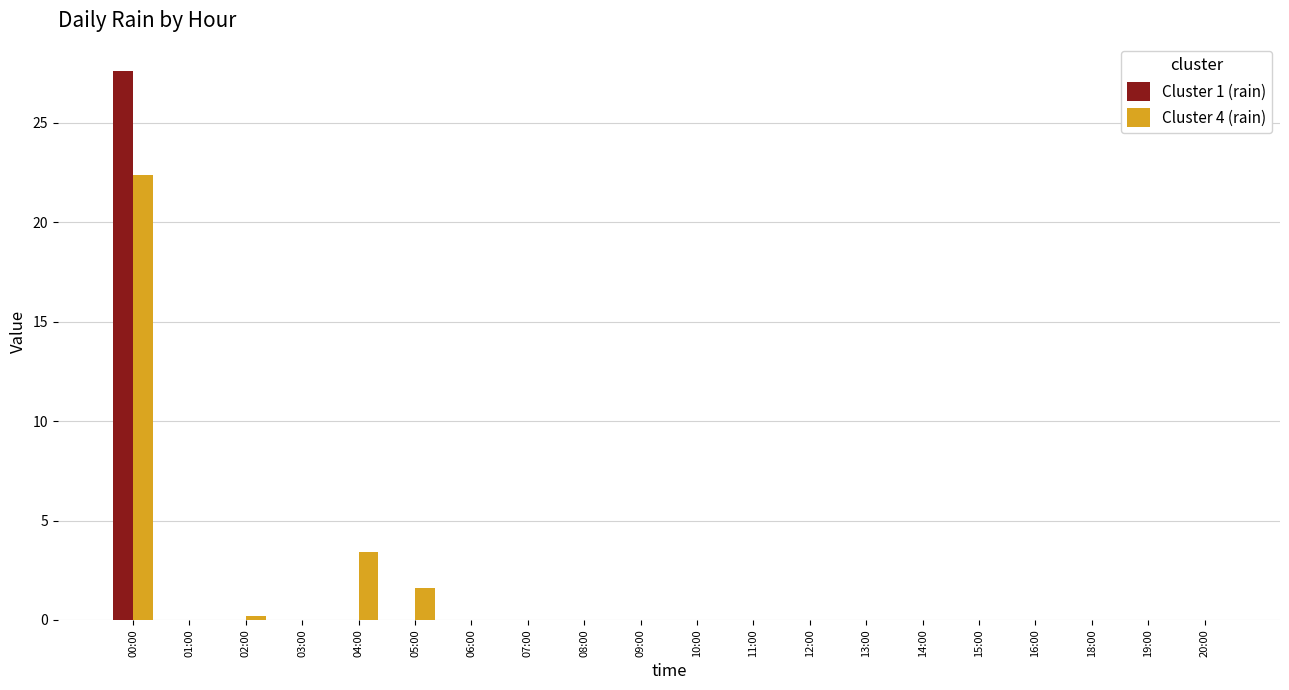

Is the value of Cluster 4 (rain) at 05:00 greater than the value of Cluster 1 (rain) at 11:00?

Yes